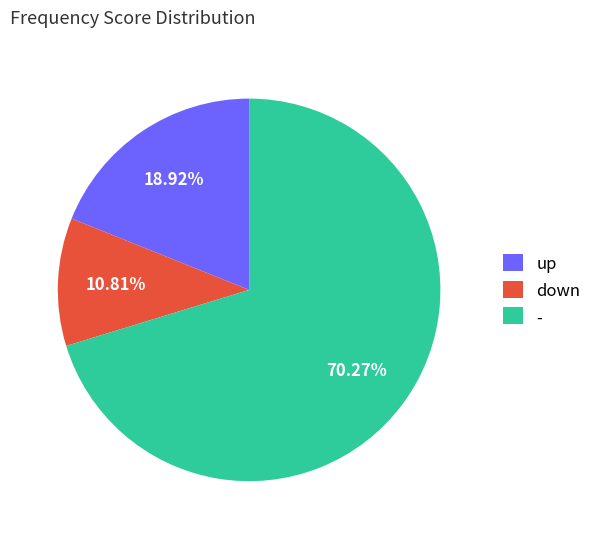

To the nearest percent, what percentage of the pie is -?

70%